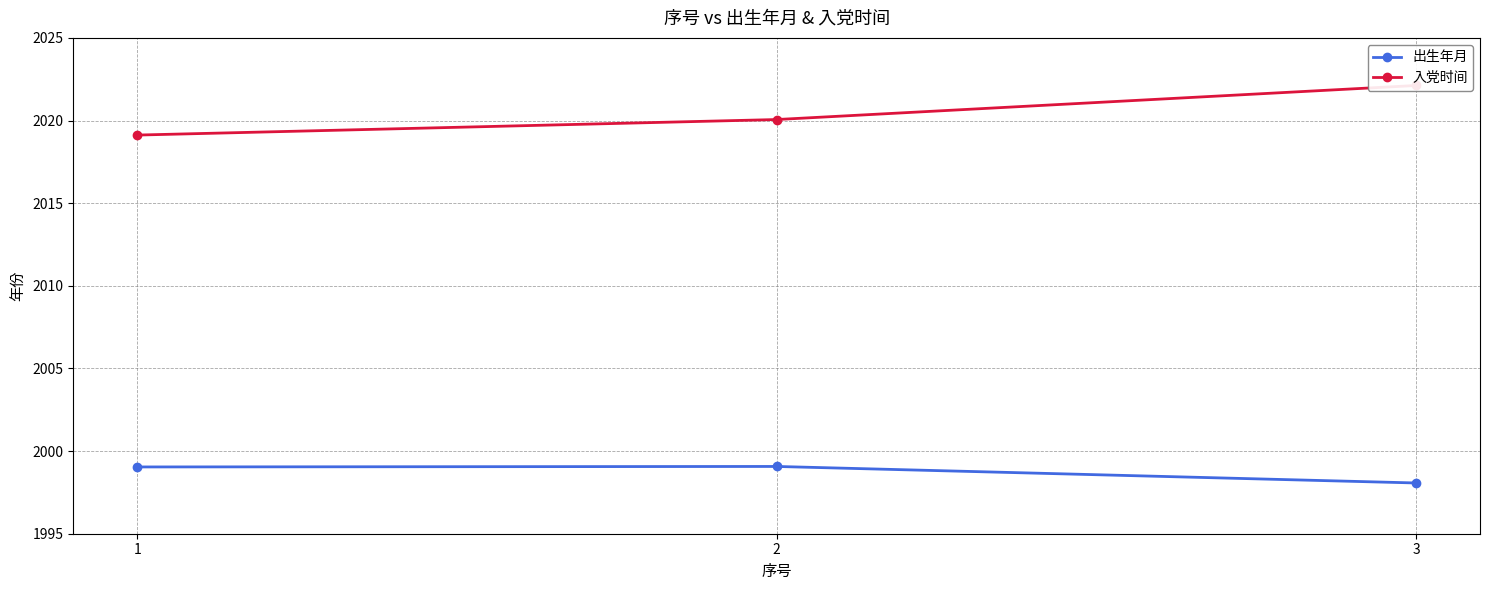

At which label does 出生年月 reach its peak?

2